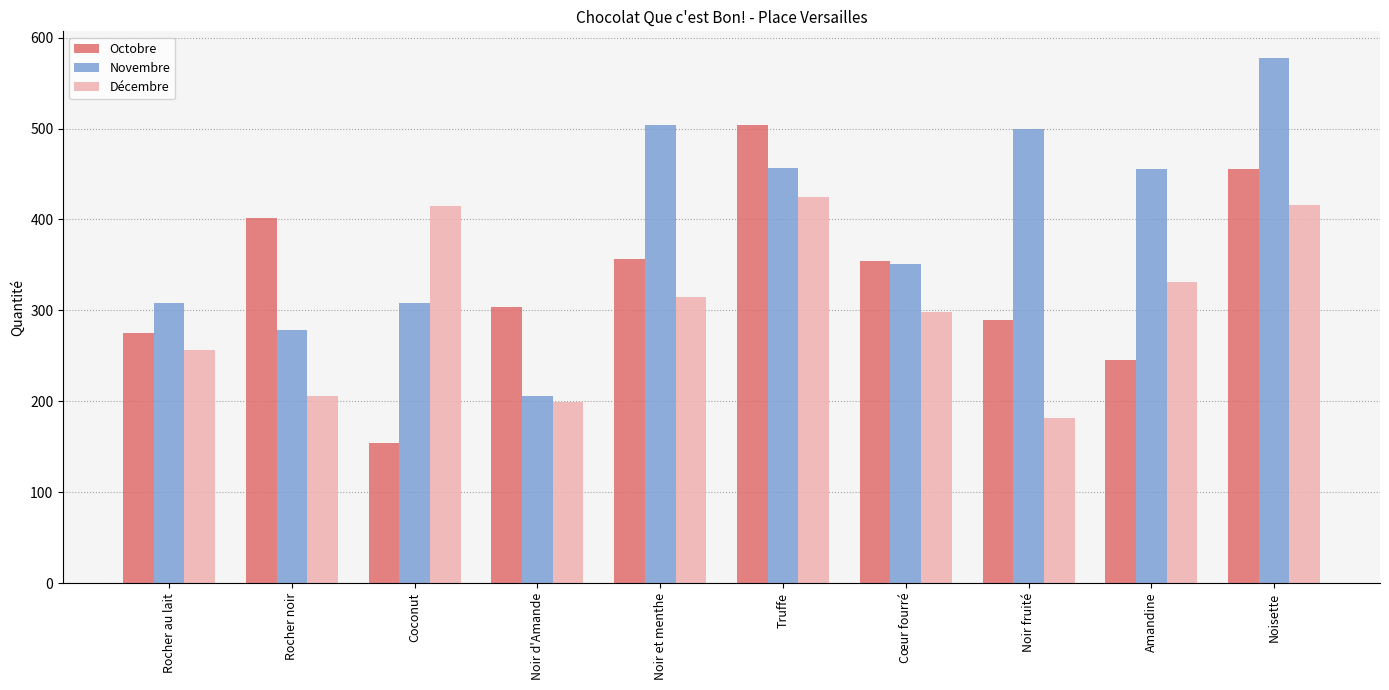

List the series in order of their peak value, highest first.

Novembre, Octobre, Décembre